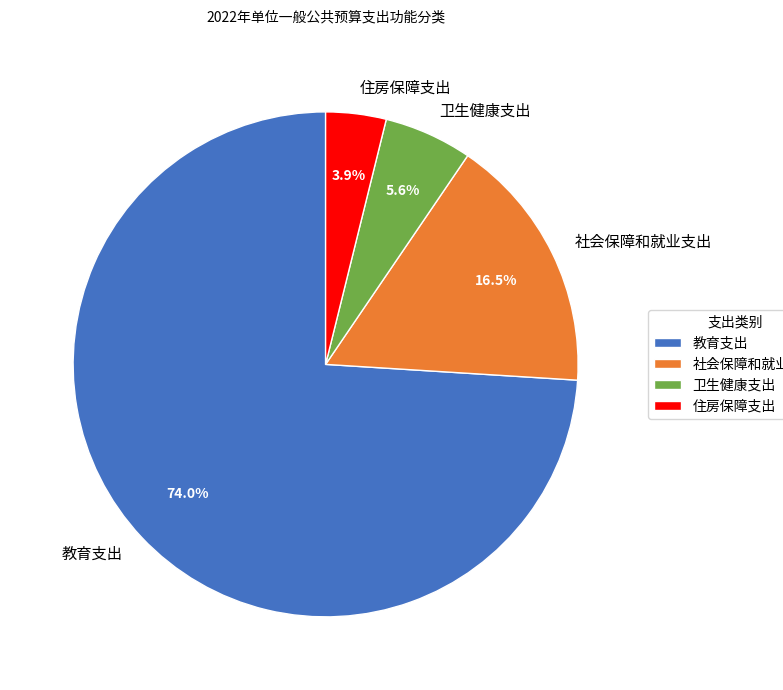

Do 教育支出 and 卫生健康支出 together represent more than half of the pie?

Yes